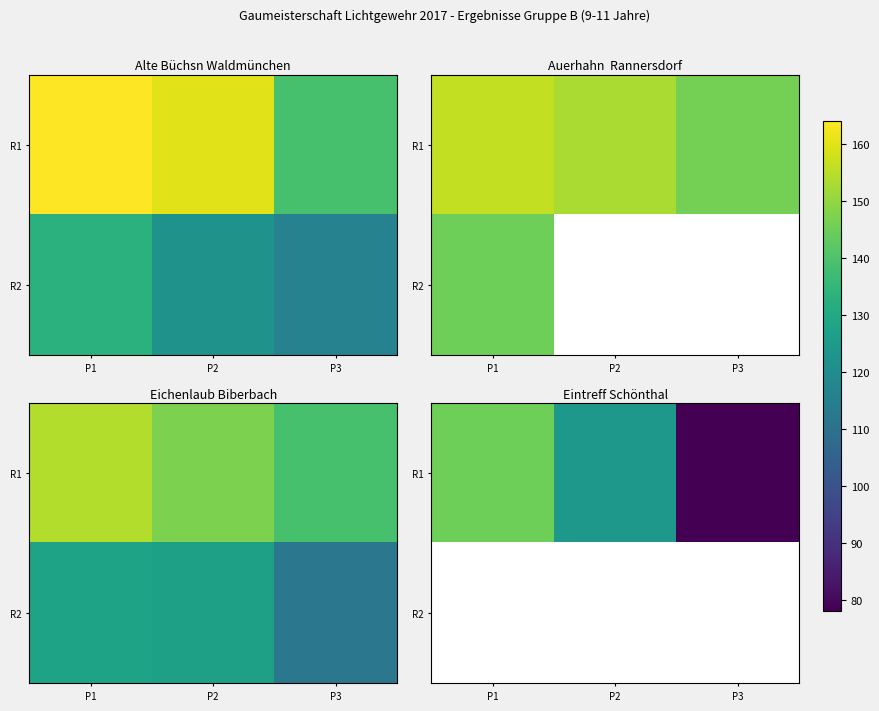

At which label does R1 first exceed 124?

P1